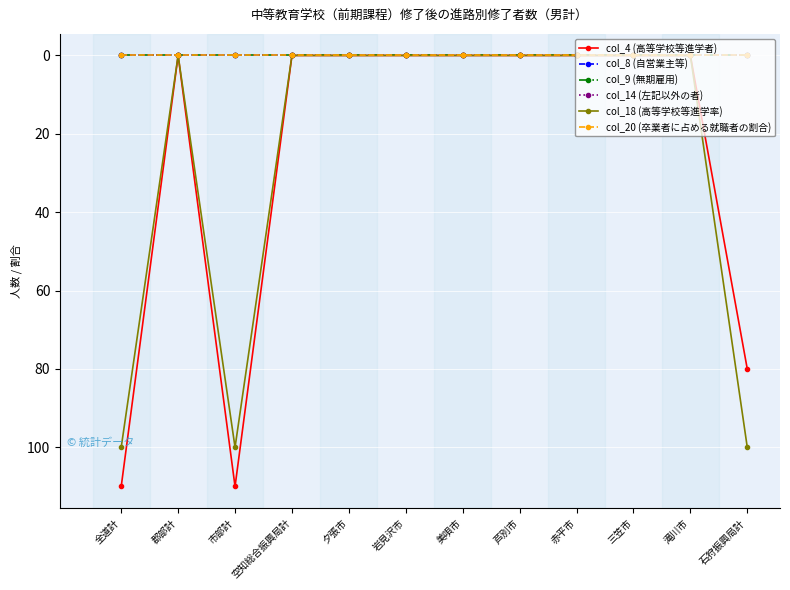

What position from the right is 岩見沢市?

7